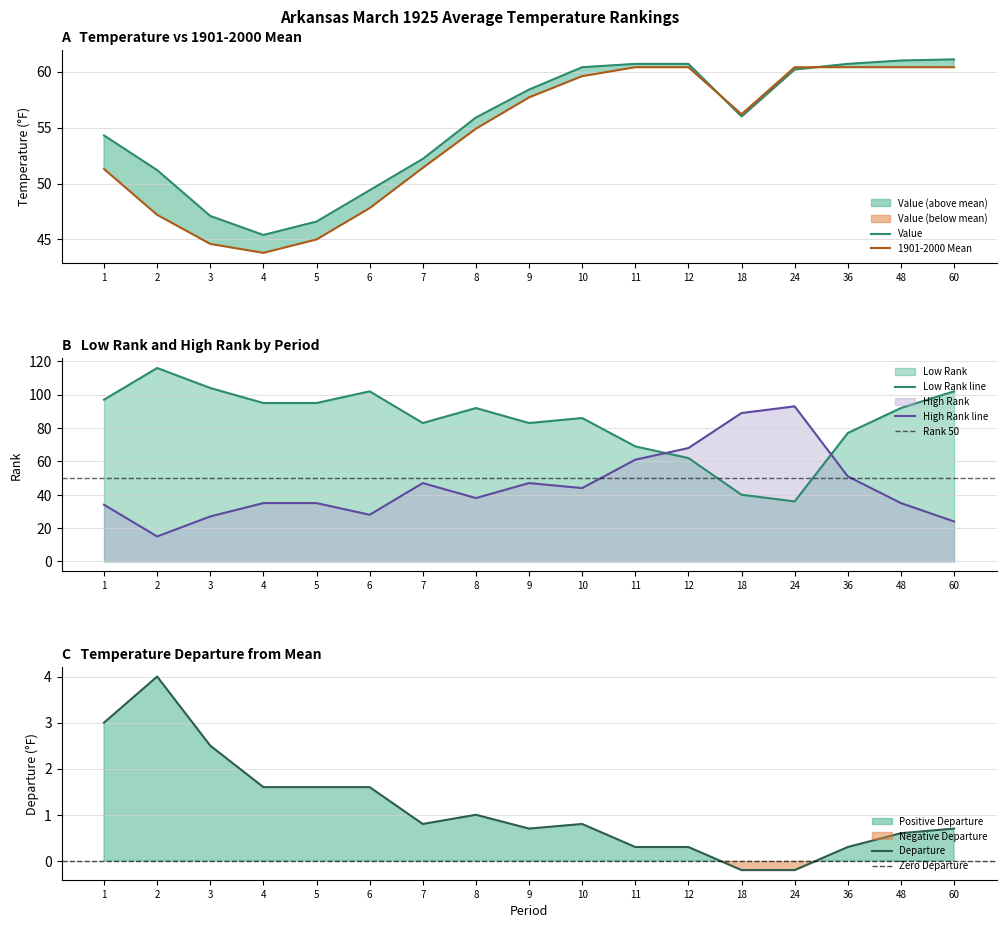

What is the difference between the maximum and minimum values in the Departure series?

4.2